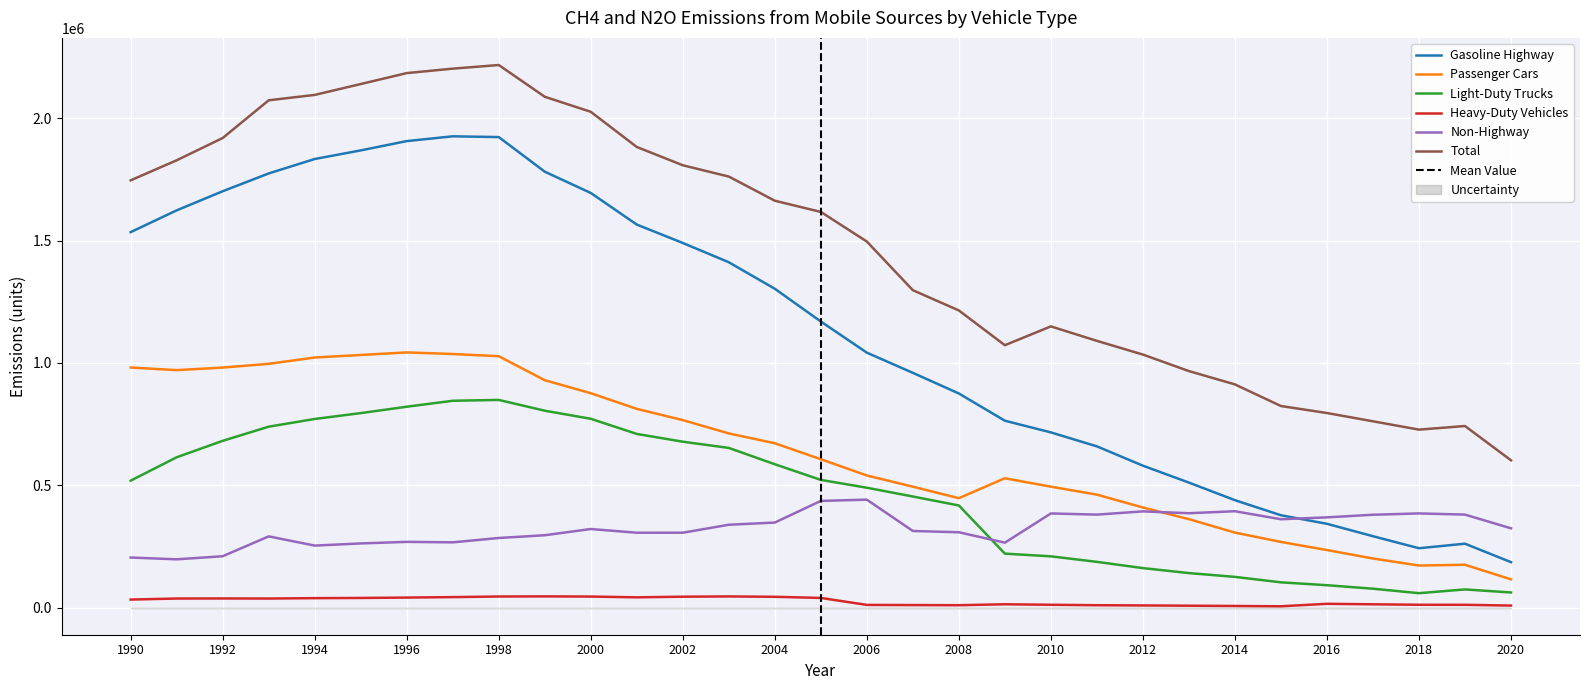

How many series are shown in this chart?

6